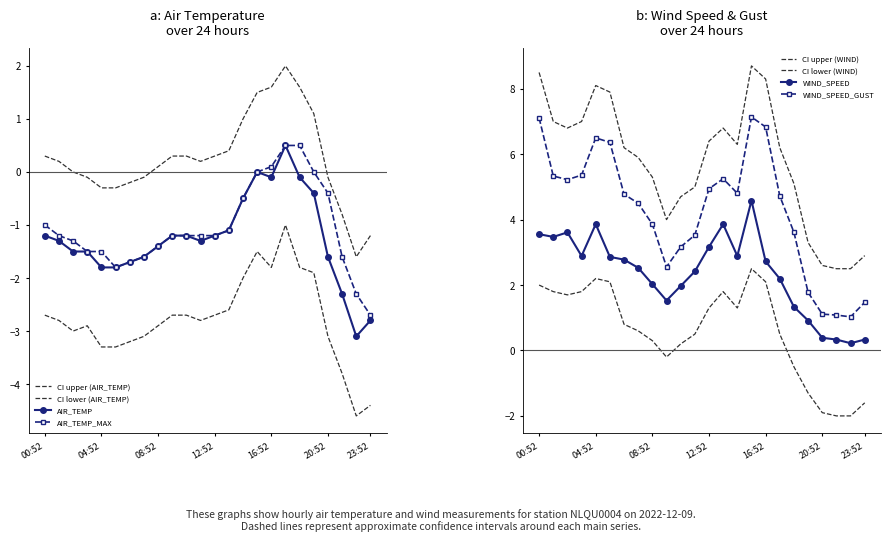

True or false: WIND_SPEED_GUST and AIR_TEMP intersect in this chart.

False